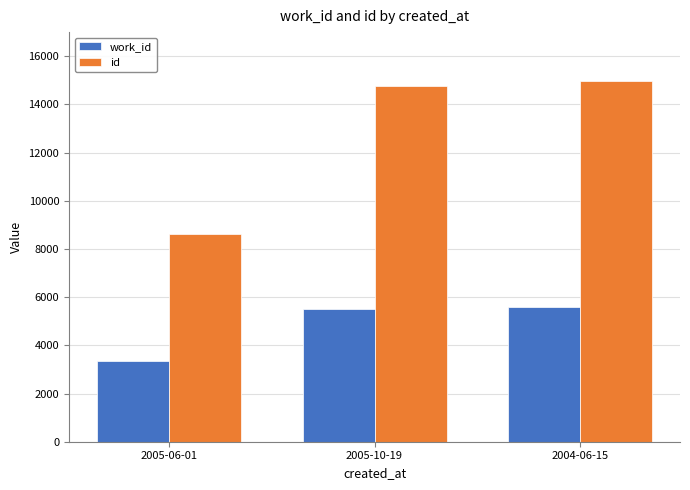

Reading right to left, what are all the values shown in this chart?

work_id: 5594	5518	3339
id: 14956	14778	8610